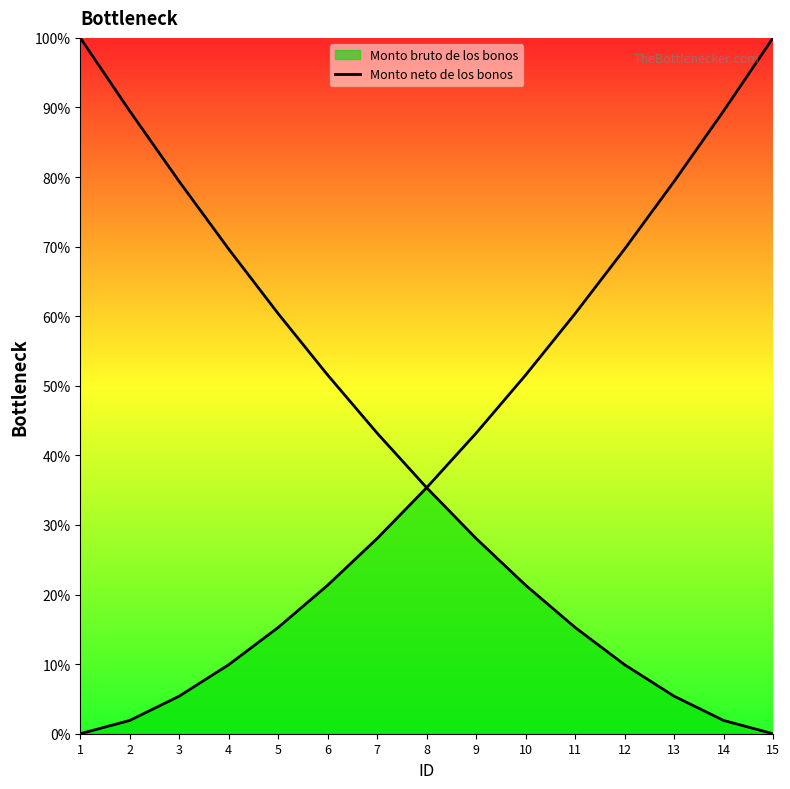

Which category has the highest value across all series?

1